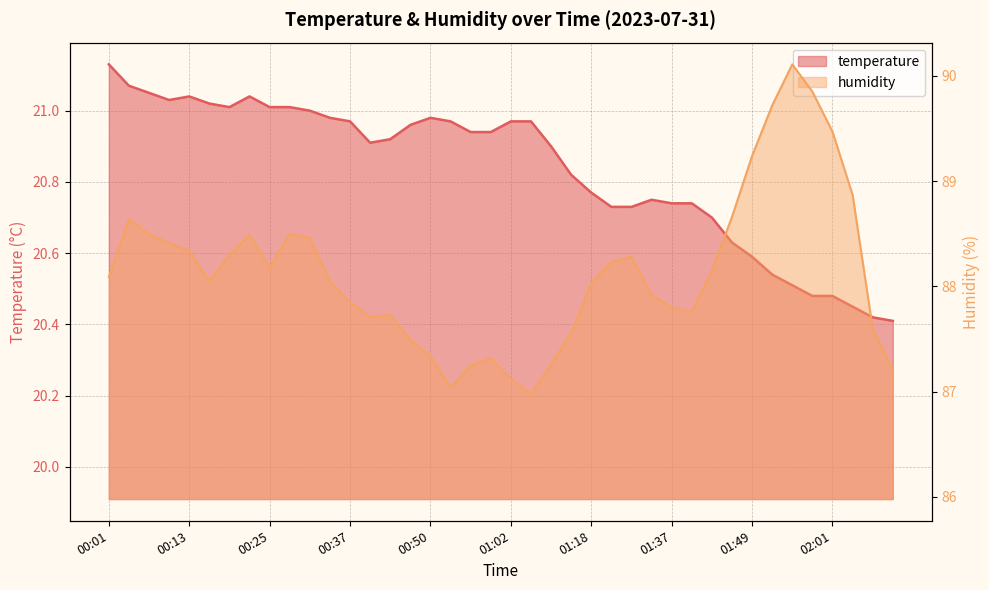

What is the value of the temperature point at the 20th from the left?

20.9